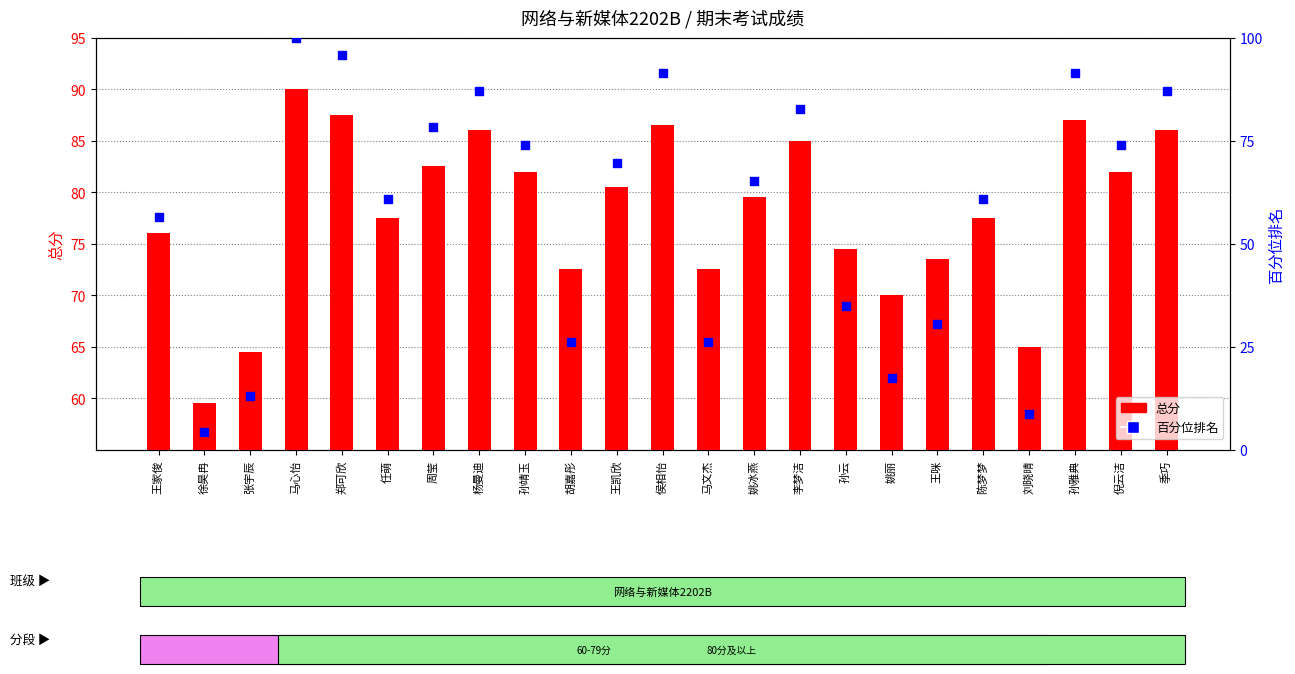

What are all the series names shown in the legend?

总分, 百分位排名